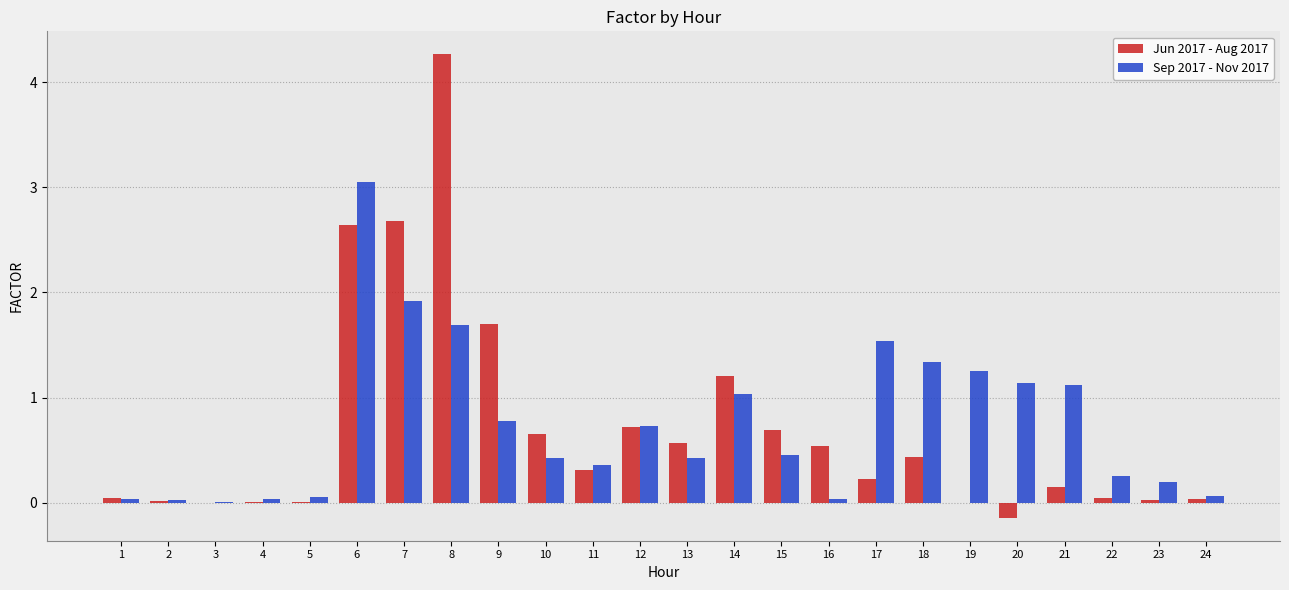

How many series are shown in this chart?

2